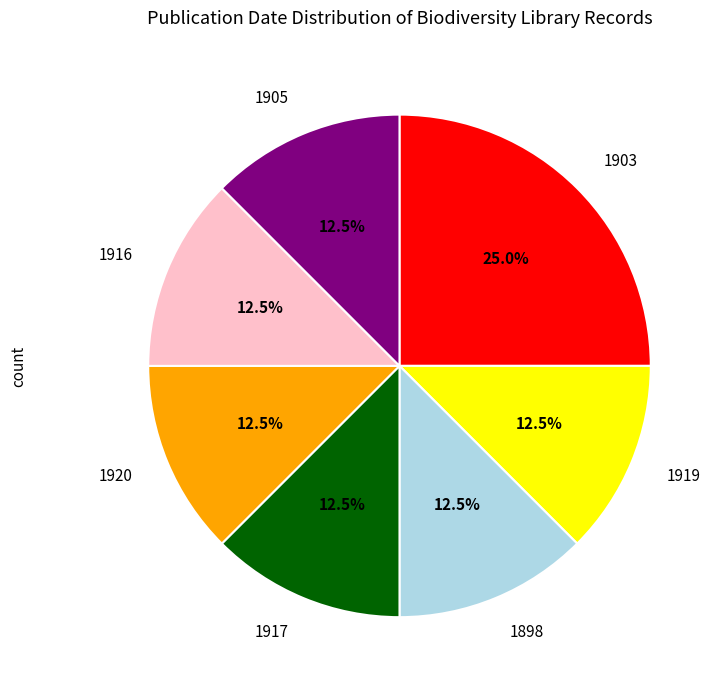

How many segments does this pie chart have?

7